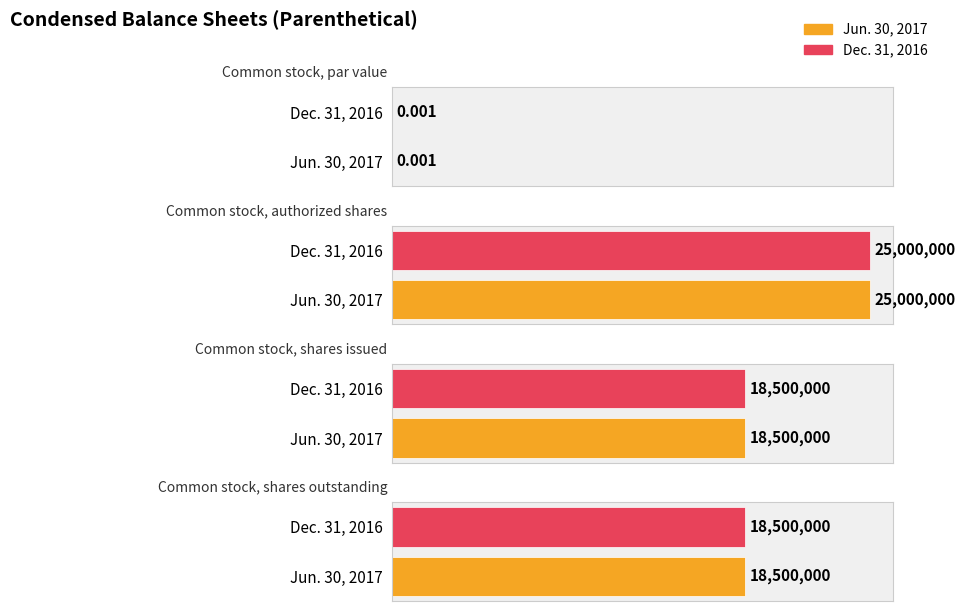

Between Common stock, authorized shares and Common stock, shares issued, which is larger?

Common stock, authorized shares